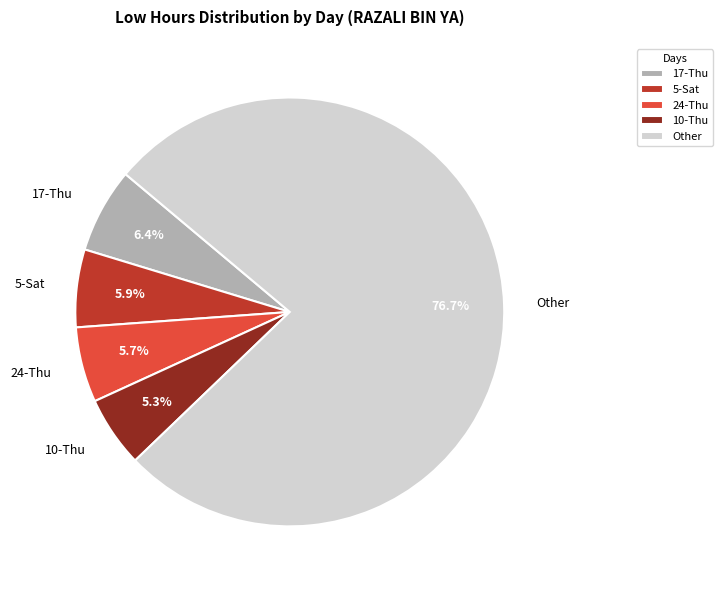

Do Other and 5-Sat together represent more than half of the pie?

Yes